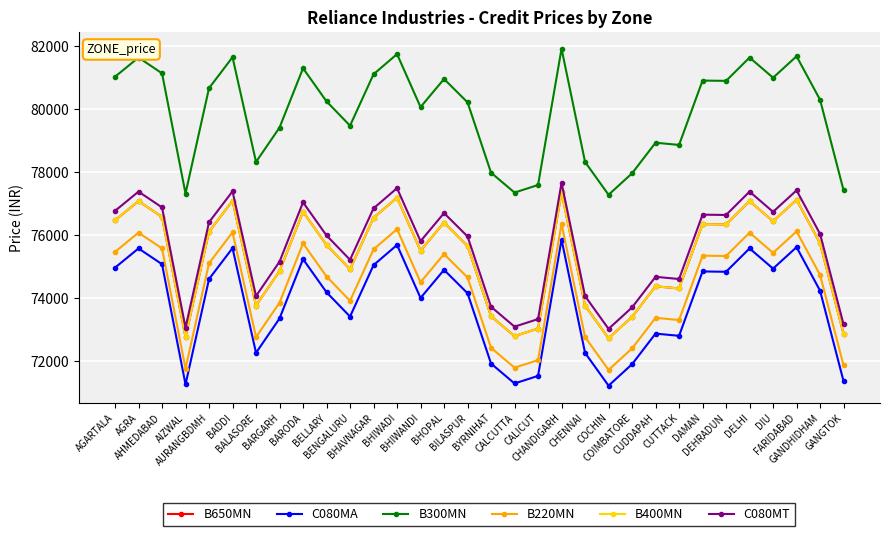

What is the greatest value displayed?

81900